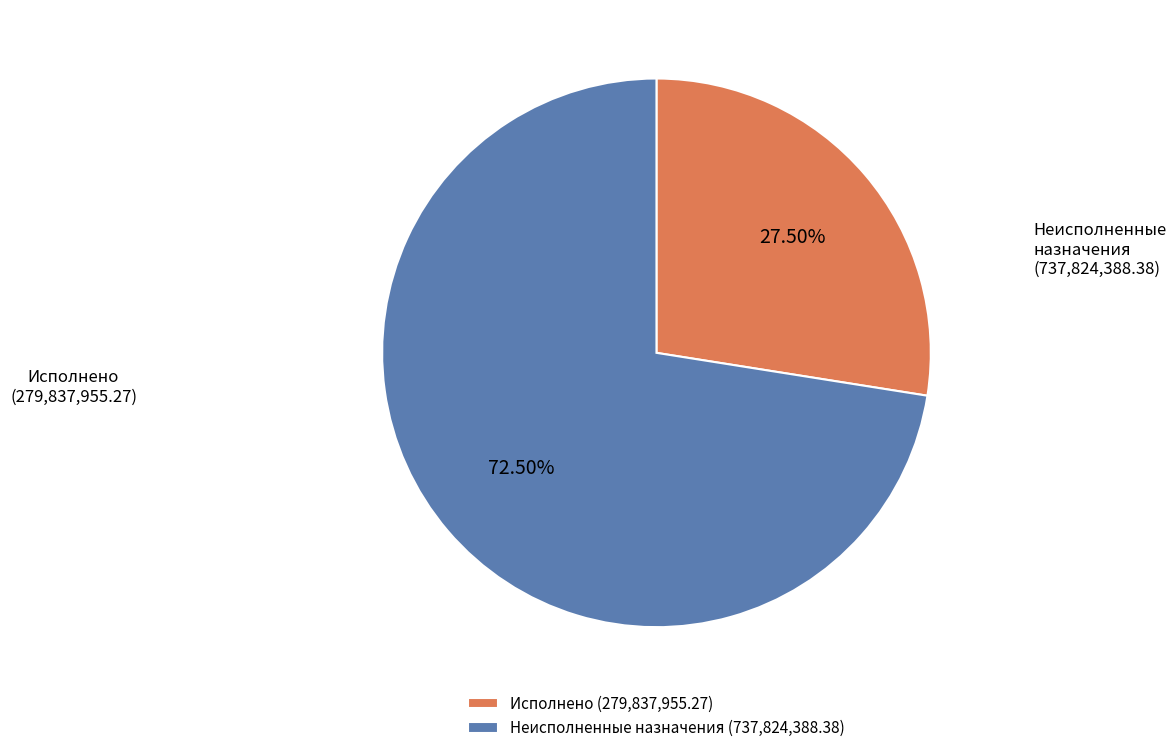

What is the smallest slice in the pie chart?

Исполнено